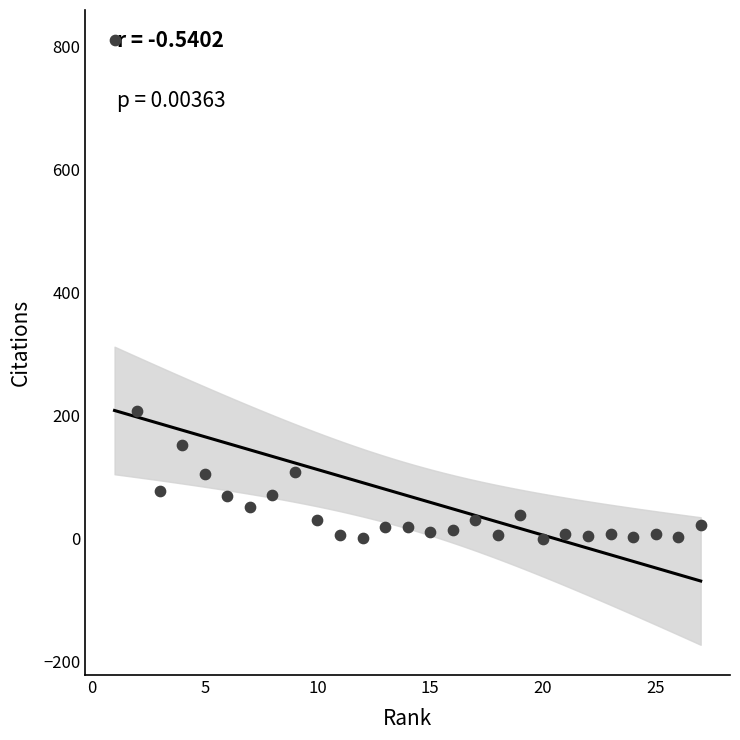

What is the range of Y values (max minus min)?

811